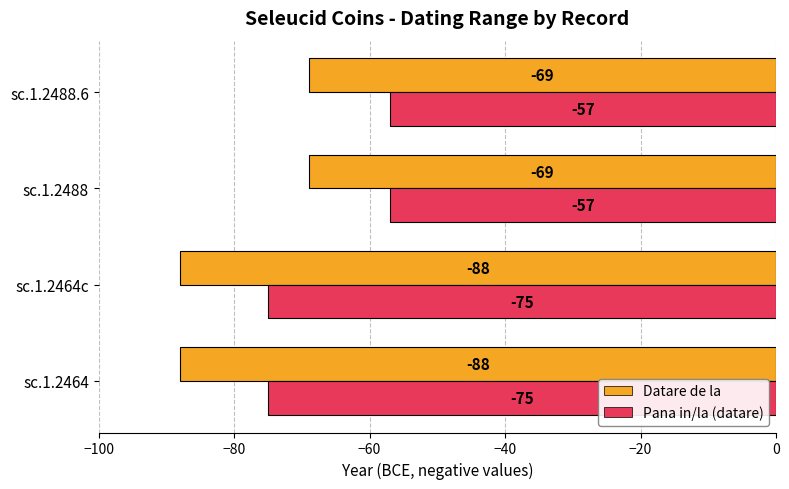

The Pana in/la (datare) series shows -122 at sc.1.2464. True or false?

False